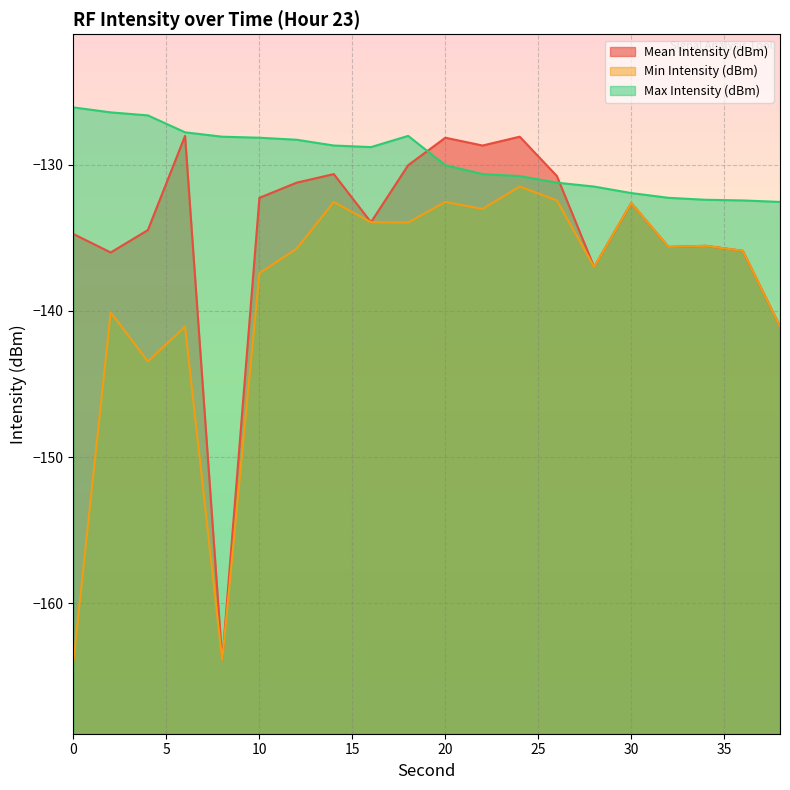

Between 38 and 34, which is larger?

34